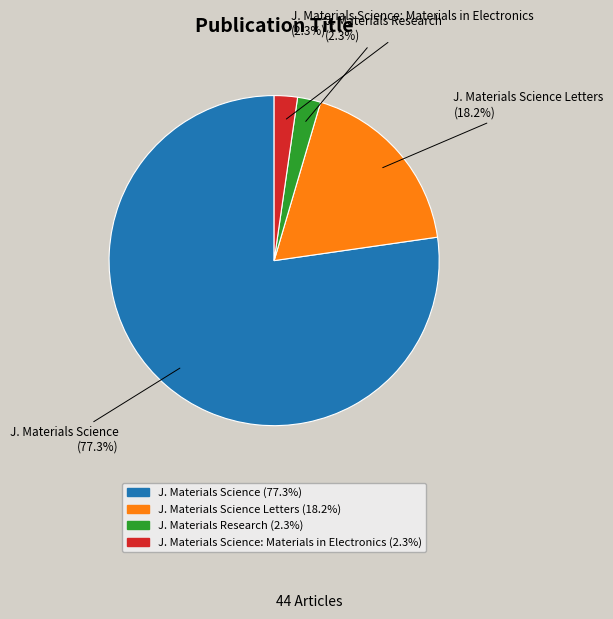

Does any single category account for the majority?

Yes